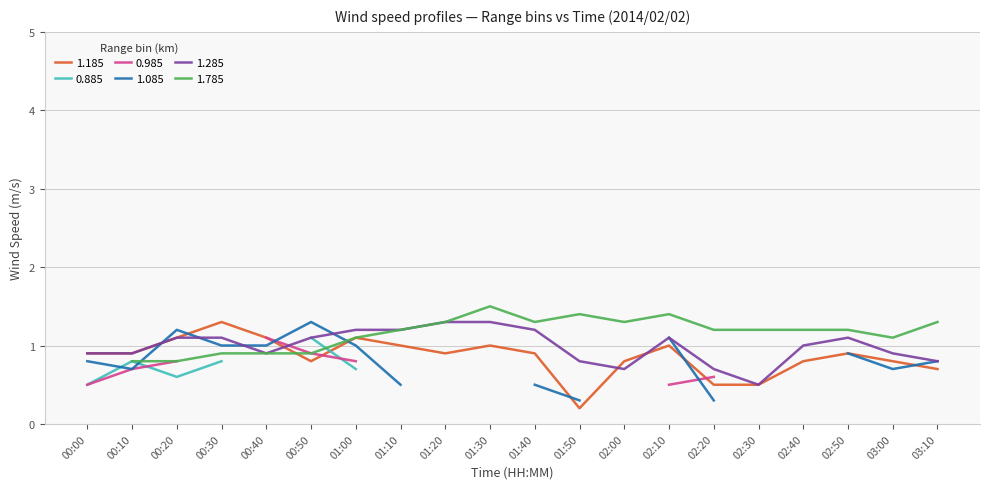

Which category has the lowest value in the 1.185 series?

01:50